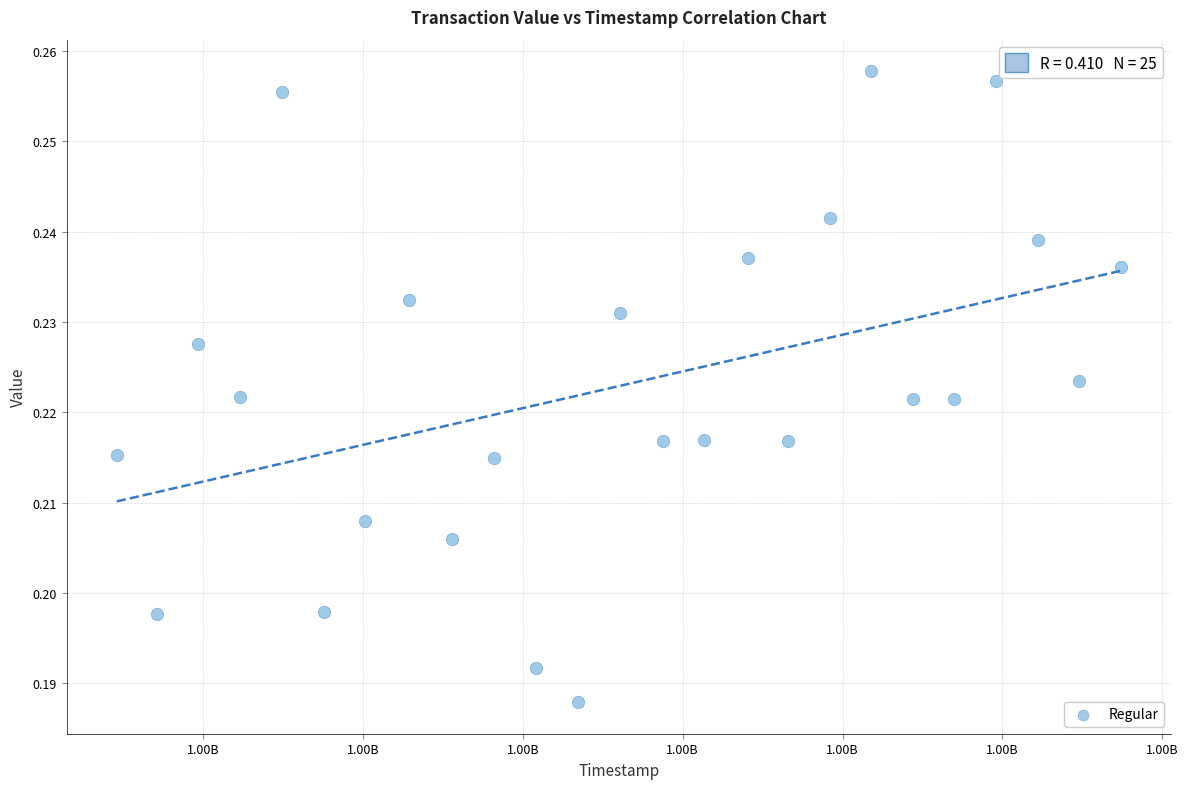

How many points are shown in the scatter plot?

25